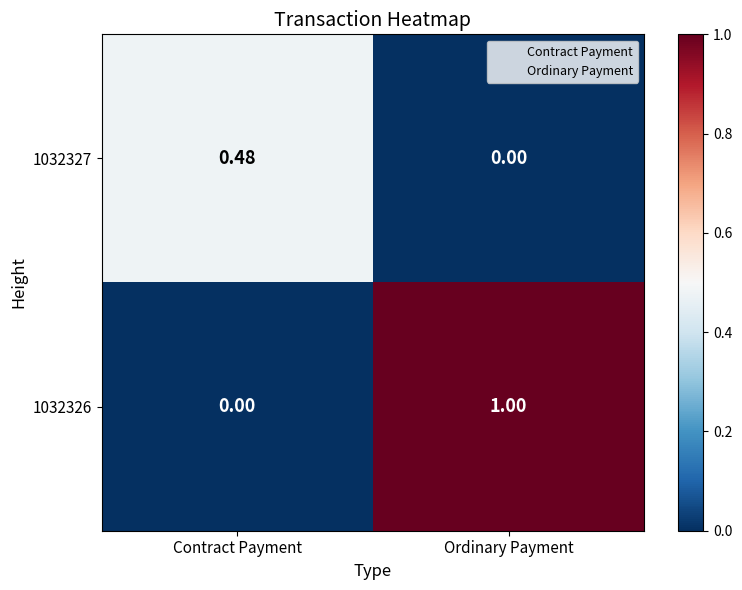

How many data points in 1032326 are less than 1?

1